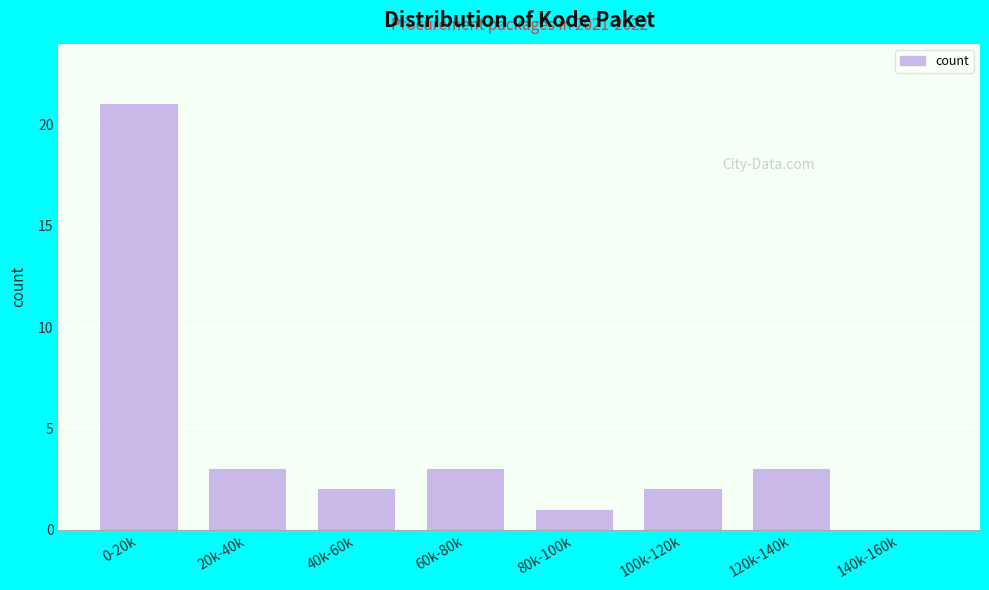

Reading left to right, transcribe all the data shown in this chart.

0-20k=21	20k-40k=3	40k-60k=2	60k-80k=3	80k-100k=1	100k-120k=2	120k-140k=3	140k-160k=0